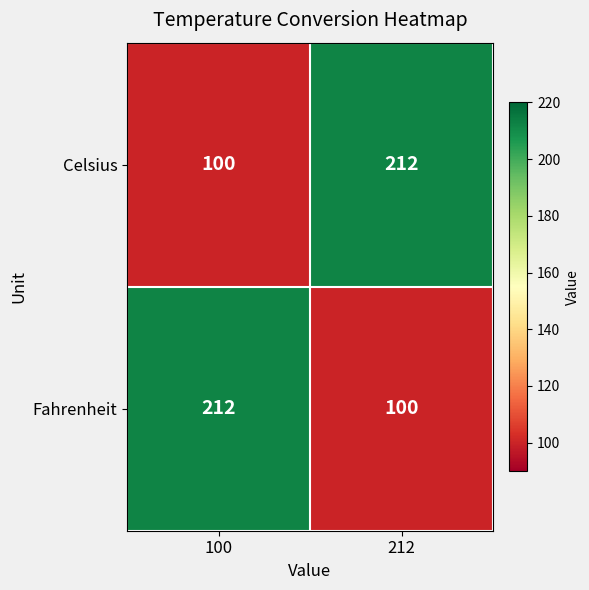

At which label does Fahrenheit reach its minimum?

212